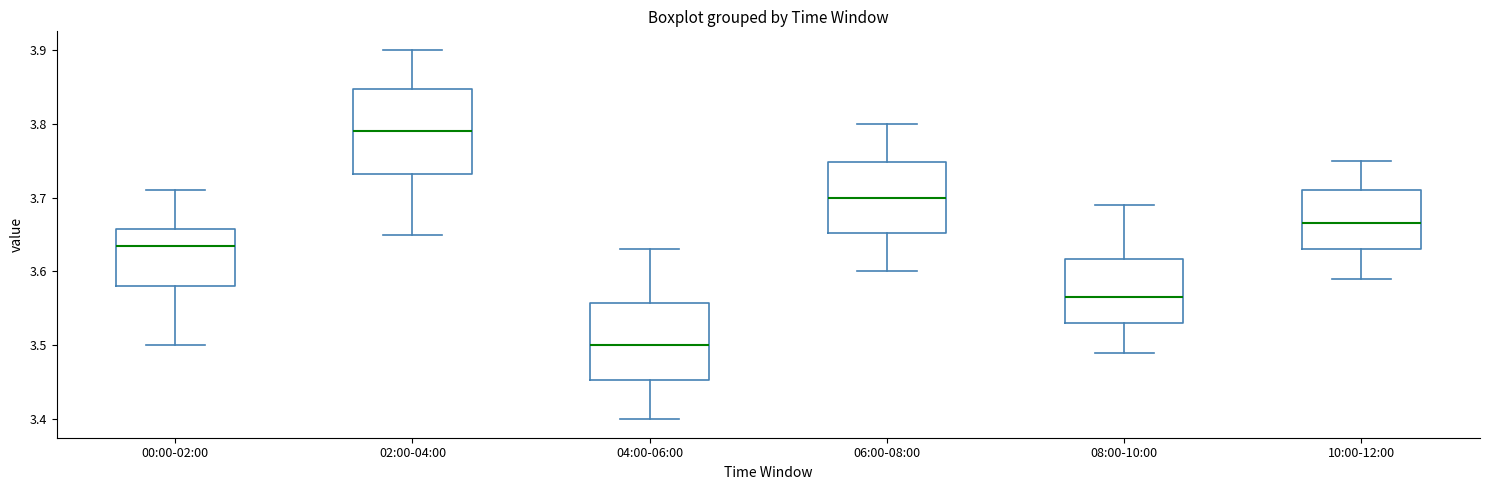

Reading left to right, transcribe this box plot: for each box, give where its median line is, the range the box spans, and where its two whiskers end, as read against the y-axis. The values are not printed on the chart, so give them approximately, as read against the axis.

00:00-02:00: median 3.64, box 3.58 to 3.66, whiskers 3.50 to 3.71
02:00-04:00: median 3.79, box 3.73 to 3.85, whiskers 3.65 to 3.90
04:00-06:00: median 3.50, box 3.45 to 3.56, whiskers 3.40 to 3.63
06:00-08:00: median 3.70, box 3.65 to 3.75, whiskers 3.60 to 3.80
08:00-10:00: median 3.57, box 3.53 to 3.62, whiskers 3.49 to 3.69
10:00-12:00: median 3.67, box 3.63 to 3.71, whiskers 3.59 to 3.75